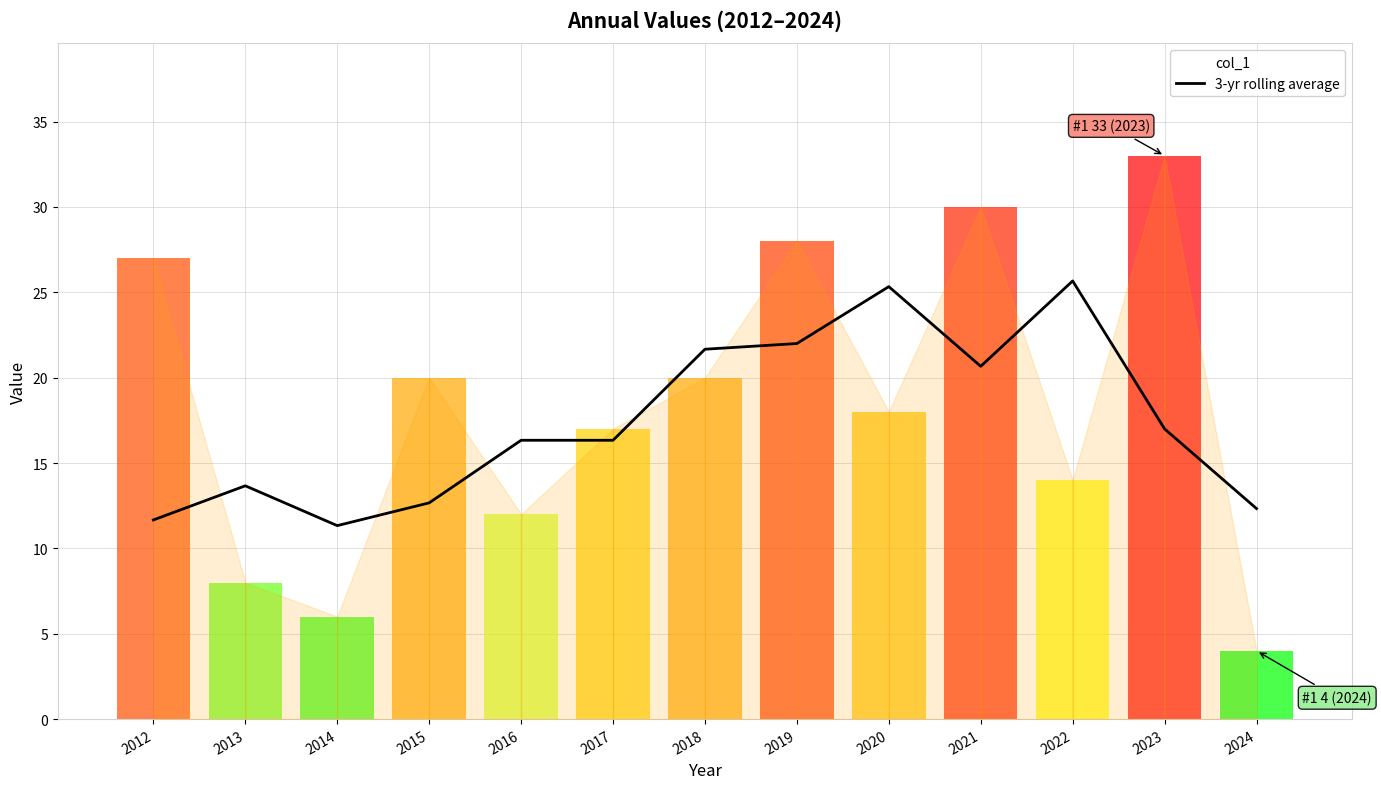

Reading left to right, what are all the values shown in this chart?

11.7	13.7	11.3	12.7	16.3	16.3	21.7	22.0	25.3	20.7	25.7	17.0	12.3